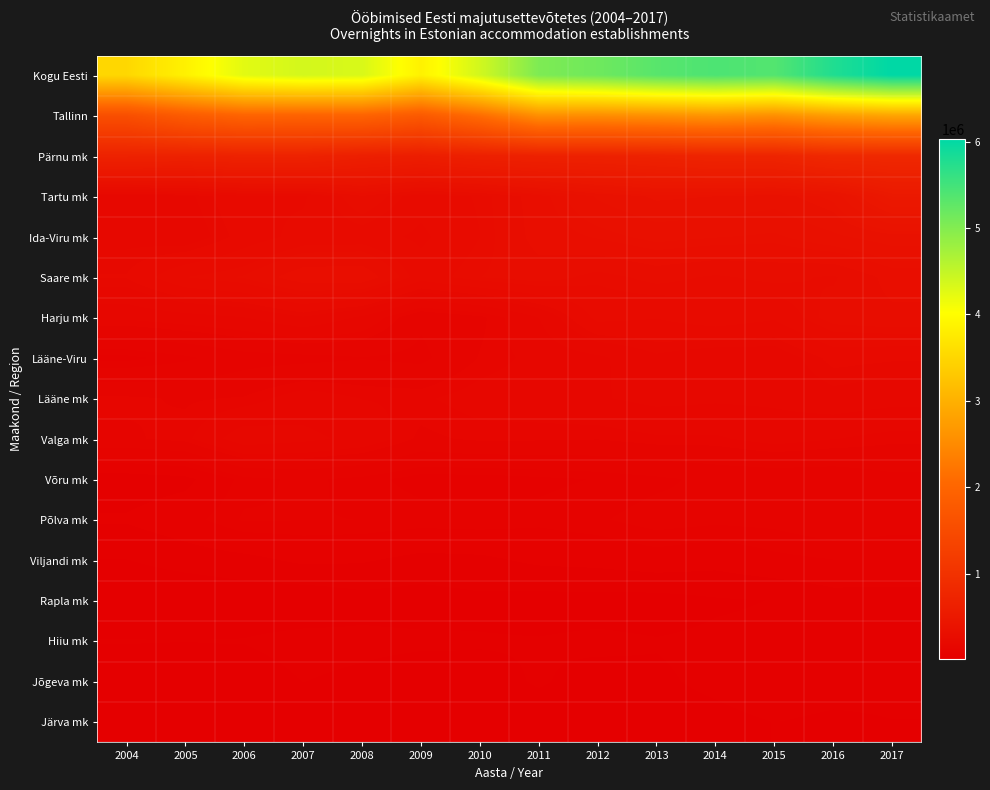

What is the minimum value shown in the chart?

5571